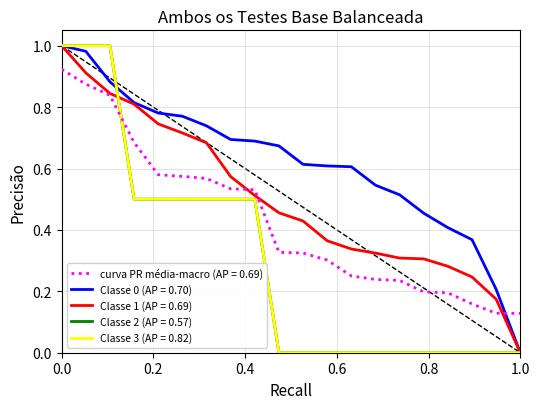

Does the chart display data point markers on the line(s)?

No